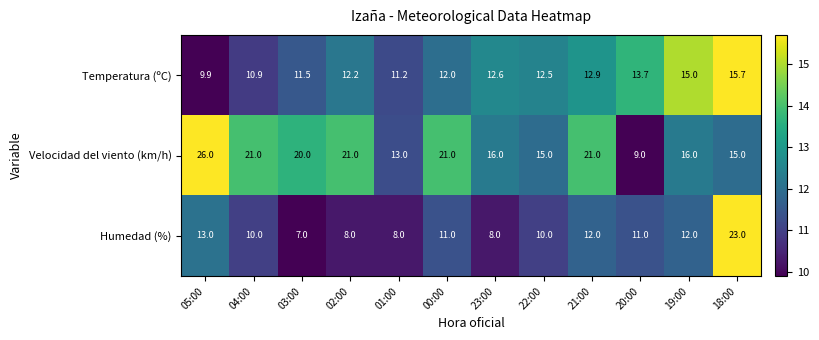

The value of Temperatura (ºC) at 02:00 is 12.2. True or false?

True